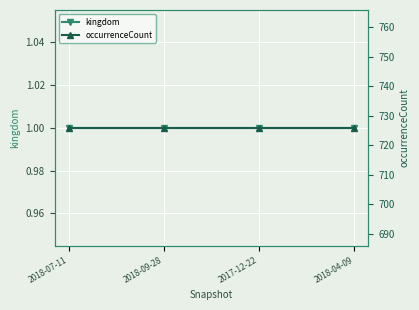

What are all the series names shown in the legend?

kingdom, occurrenceCount